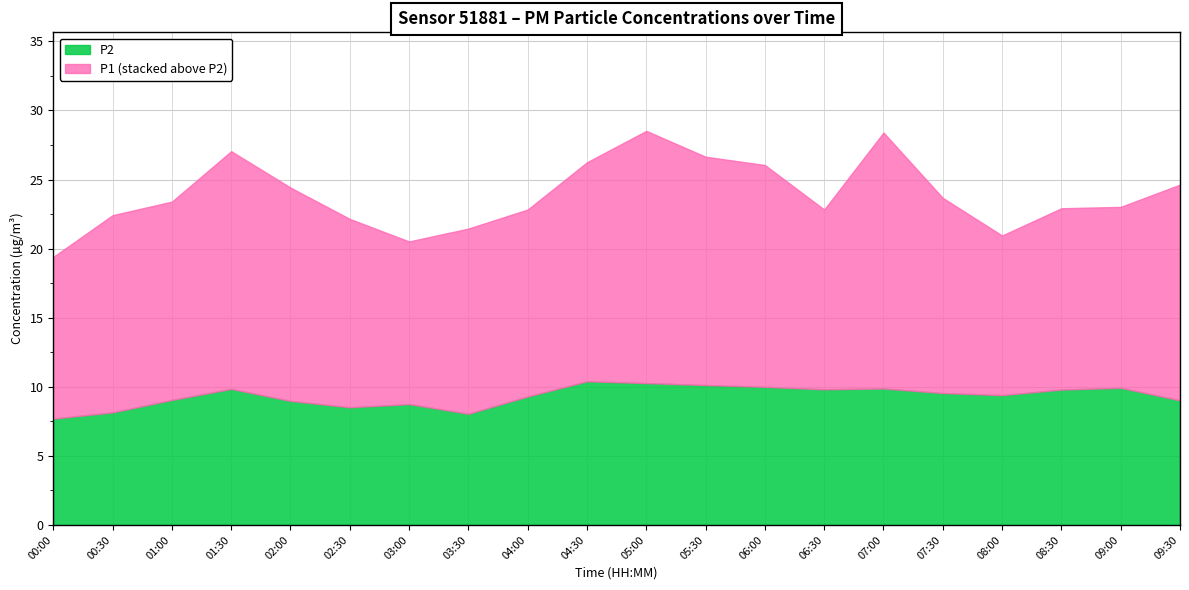

How many lines are shown in the chart?

2